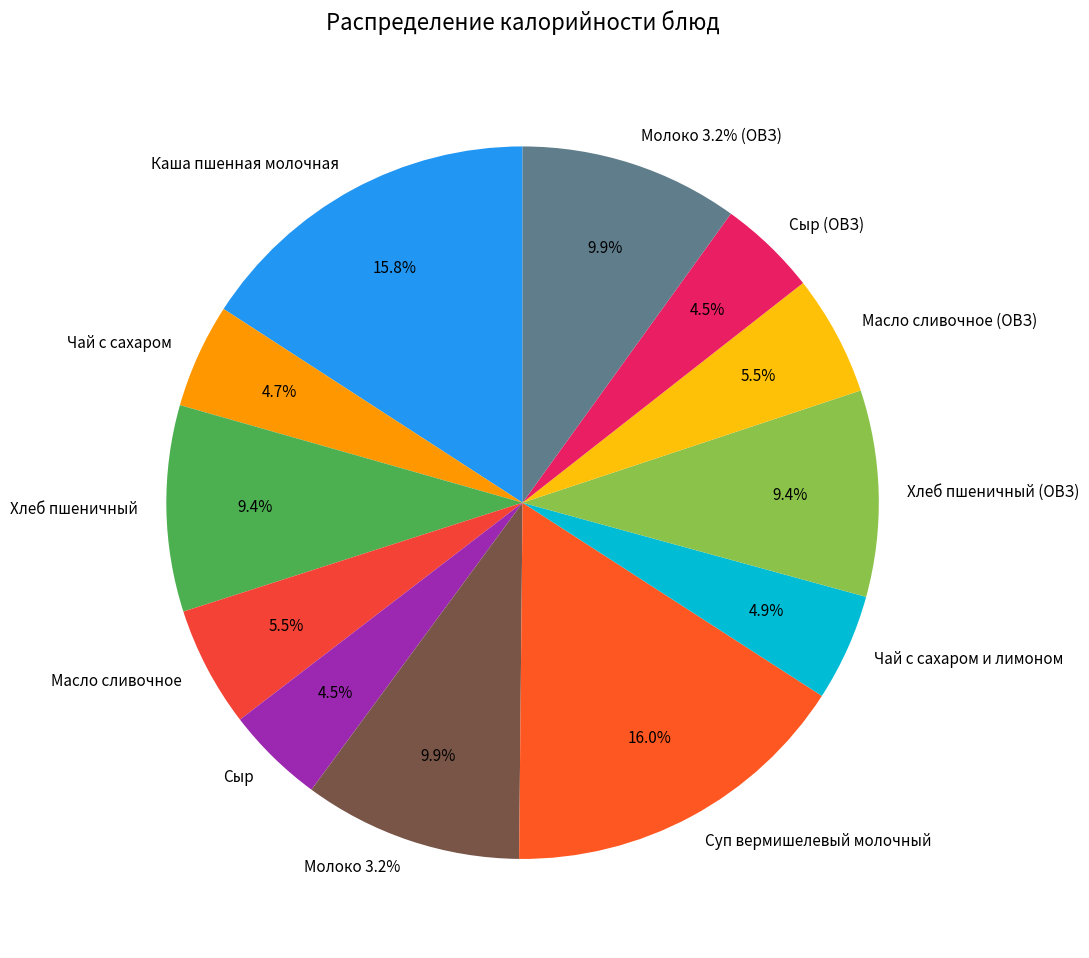

Is there any slice that represents more than half of the pie?

No